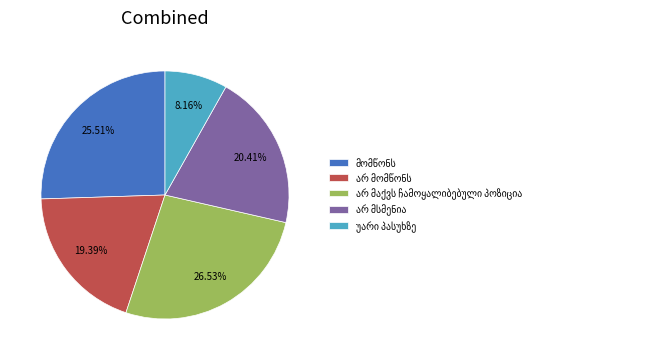

Is there a majority slice in this chart?

No